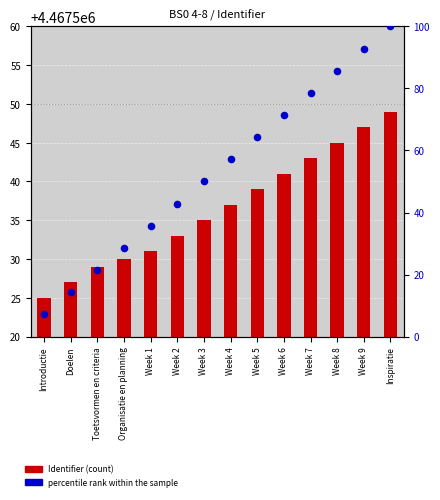

Which series has the largest Y range (max minus min)?

percentile rank within the sample